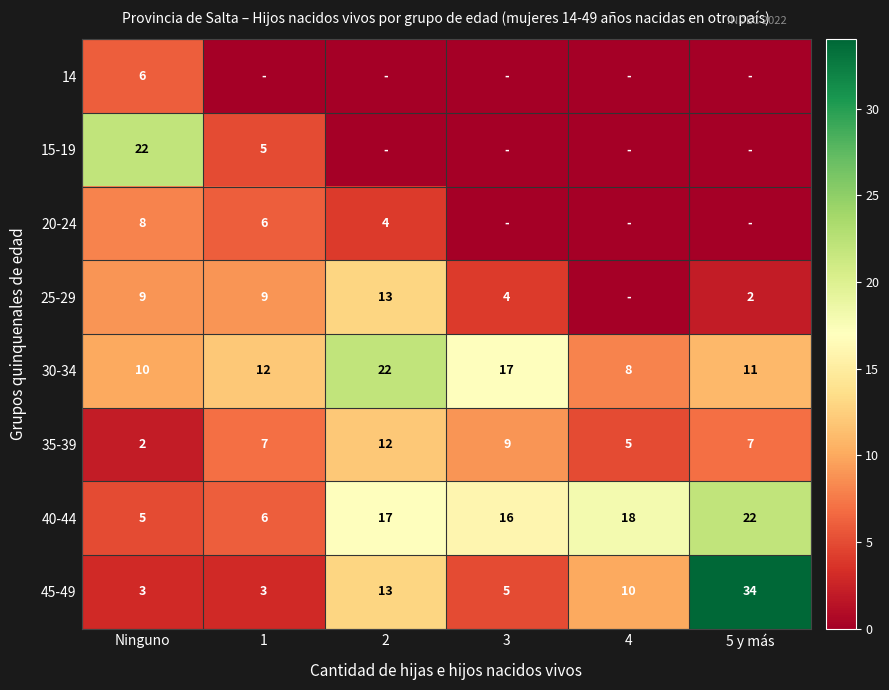

What is the sum of the 35-39 values at Ninguno and 3?

11